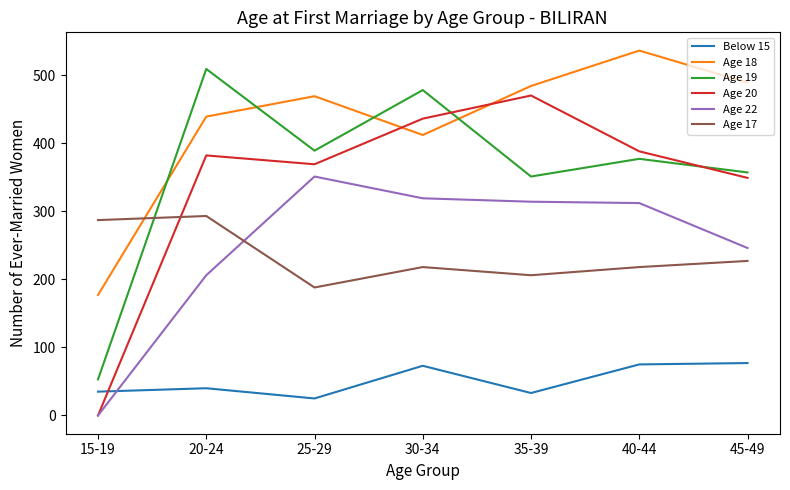

Where is Age 19 nearest to the value 281?

35-39